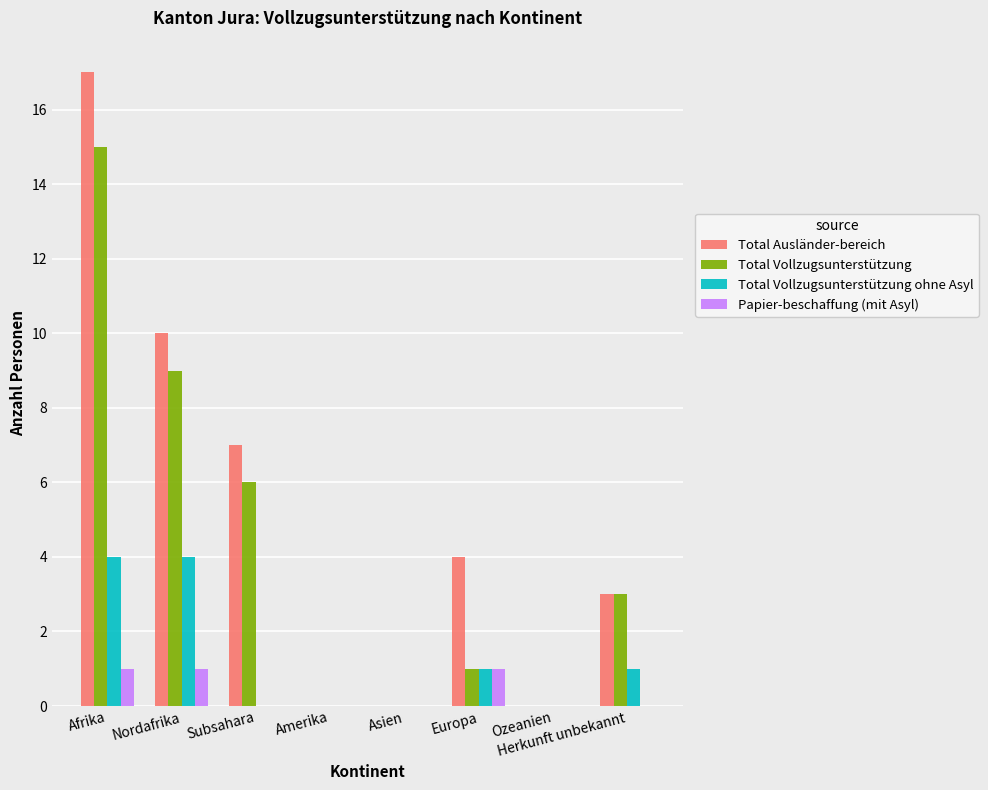

What is the maximum value for Total Ausländer-bereich?

17